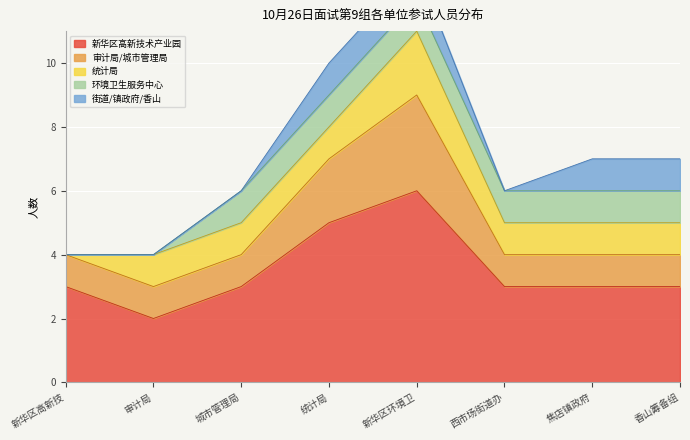

What is the maximum value shown in the chart?

6